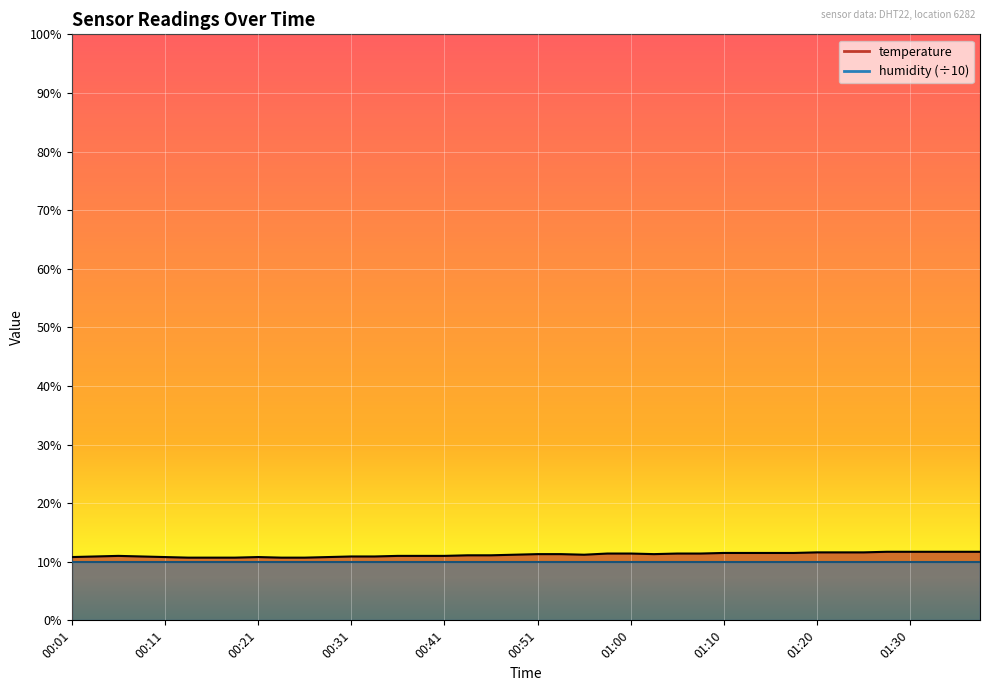

True or false: there are more than 1 points higher than both neighbors.

True